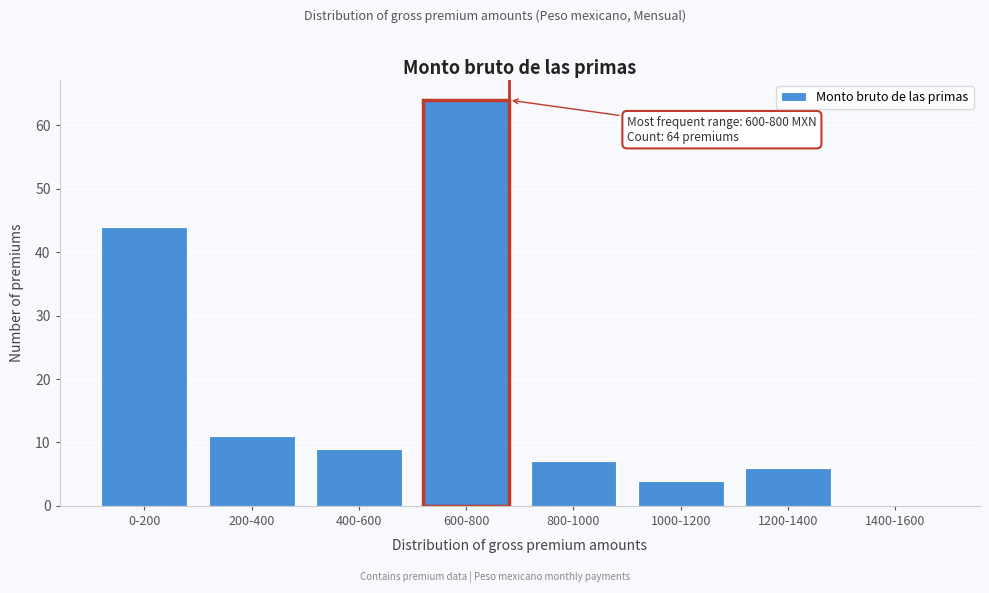

Reading right to left, extract all data points from this chart.

1400-1600=0	1200-1400=6	1000-1200=4	800-1000=7	600-800=64	400-600=9	200-400=11	0-200=44